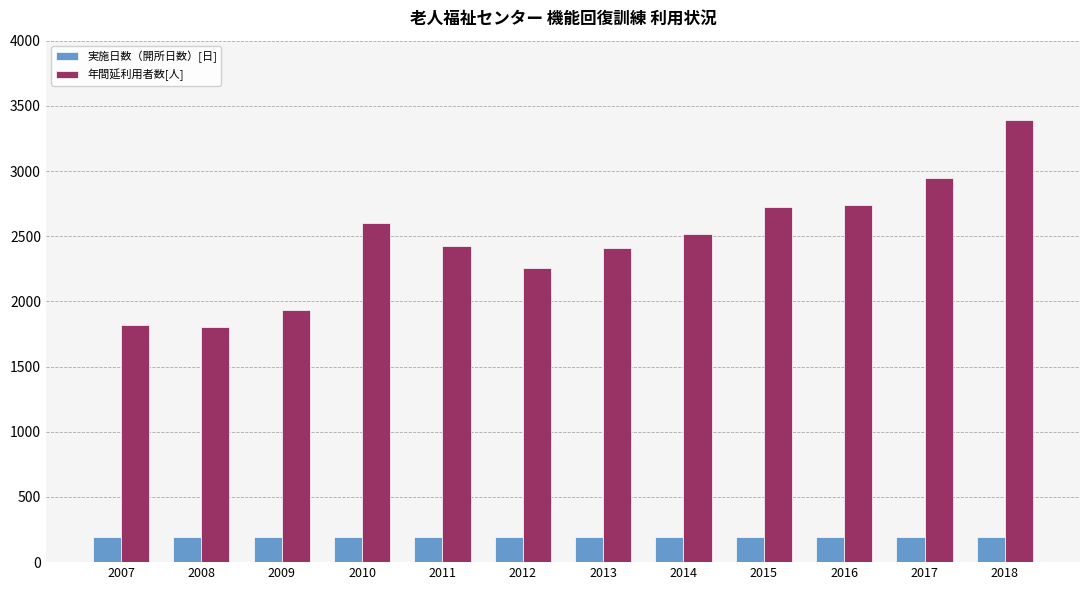

List the series in order of their peak value, highest first.

年間延利用者数[人], 実施日数（開所日数）[日]